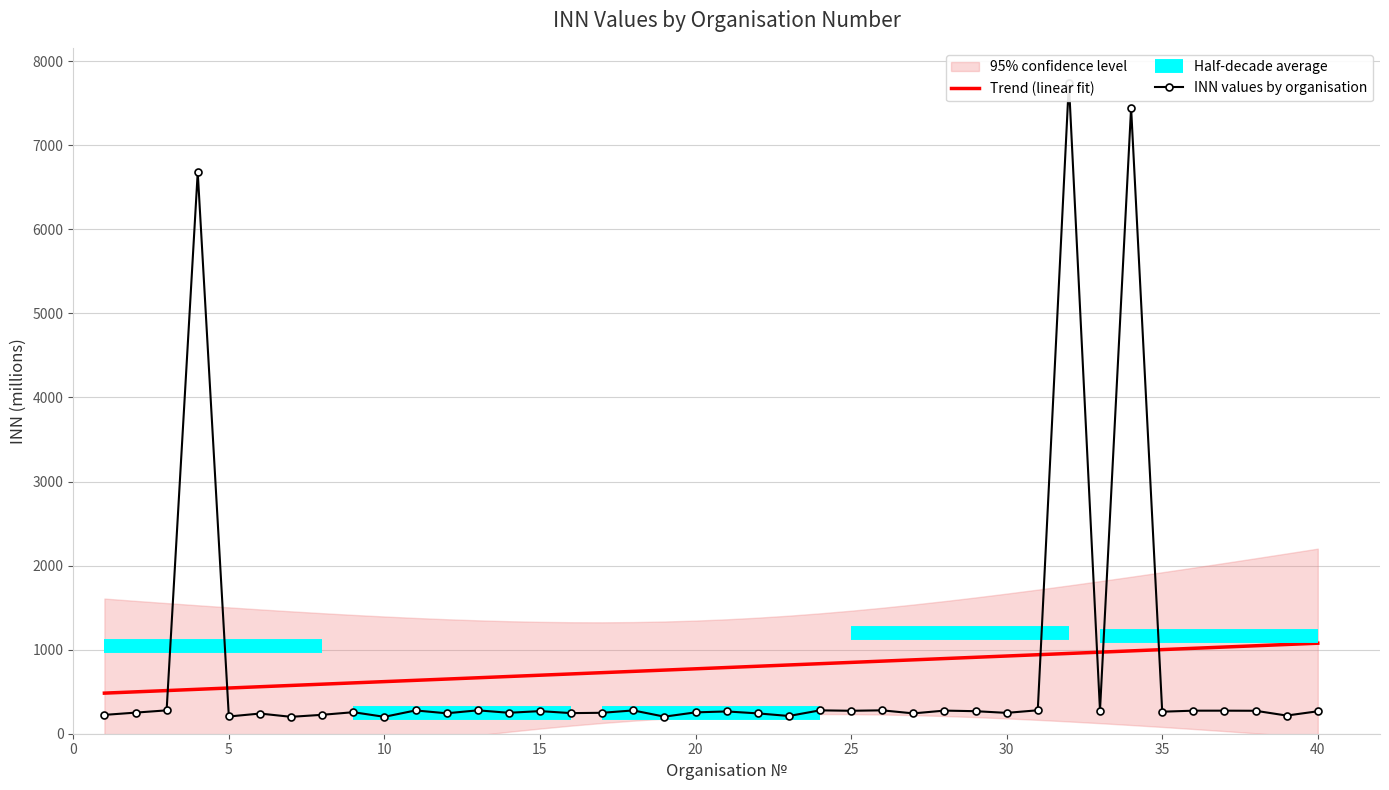

Does the chart have visible grid lines?

Yes